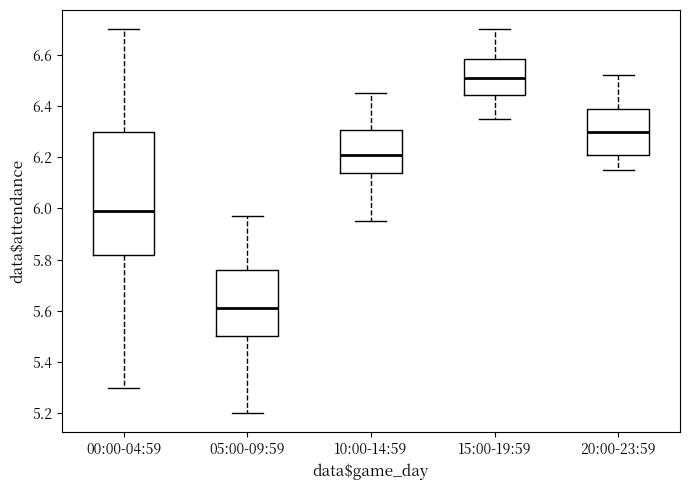

Which box's median line is the highest?

15:00-19:59